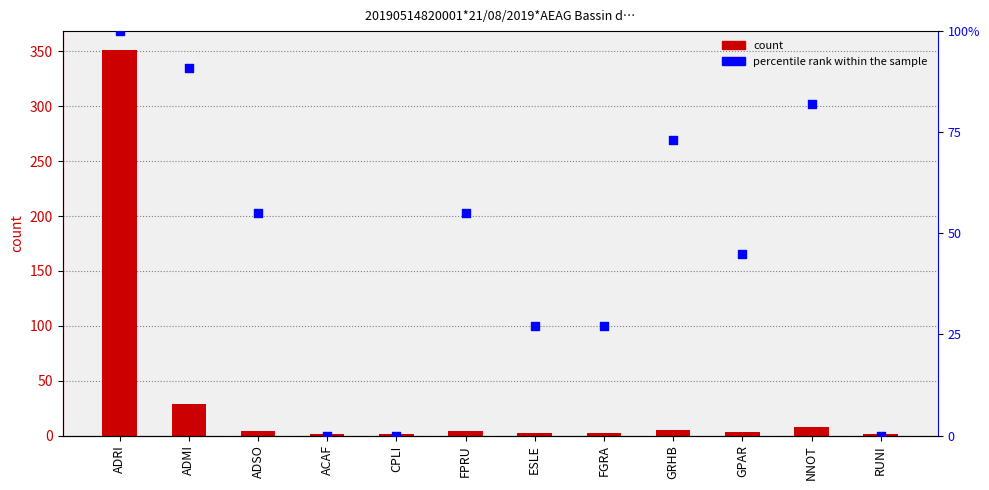

Which series has the widest spread of Y values?

col_2